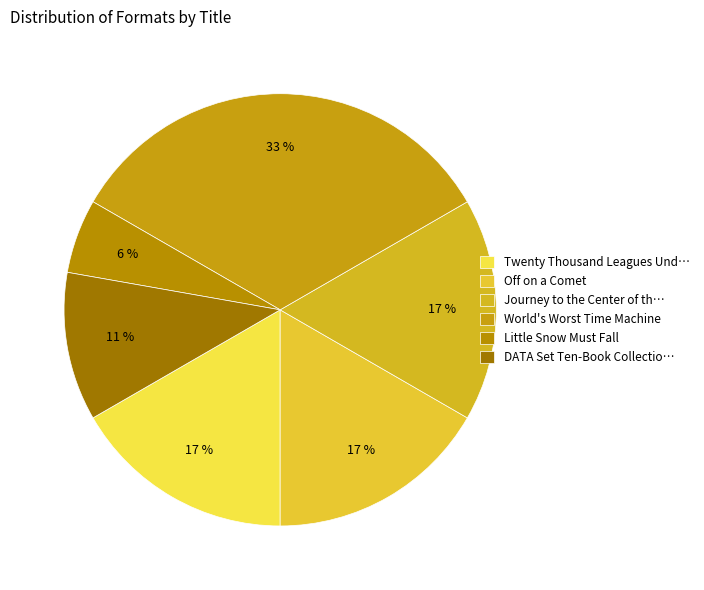

Count the number of slices in the pie.

6